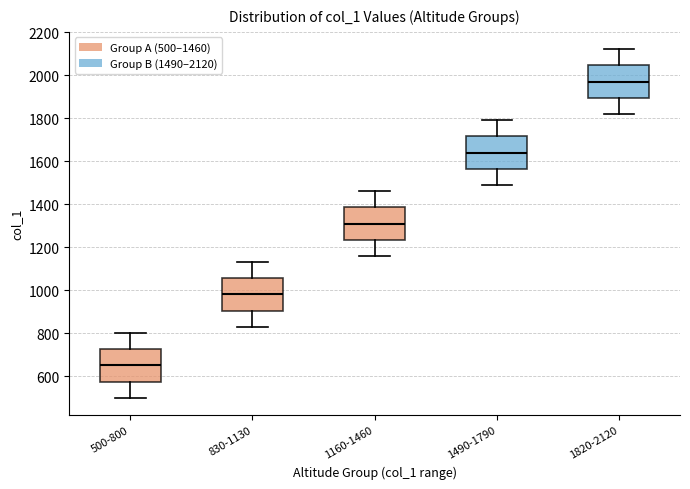

Reading left to right, read every box against the y-axis: the position of its median line, the range the box covers, and the ends of its whiskers. The values are not printed on the chart, so give them approximately, as read against the axis.

500-800: median 660, box 580 to 720, whiskers 500 to 800
830-1130: median 980, box 900 to 1060, whiskers 840 to 1140
1160-1460: median 1320, box 1240 to 1380, whiskers 1160 to 1460
1490-1790: median 1640, box 1560 to 1720, whiskers 1500 to 1800
1820-2120: median 1980, box 1900 to 2040, whiskers 1820 to 2120